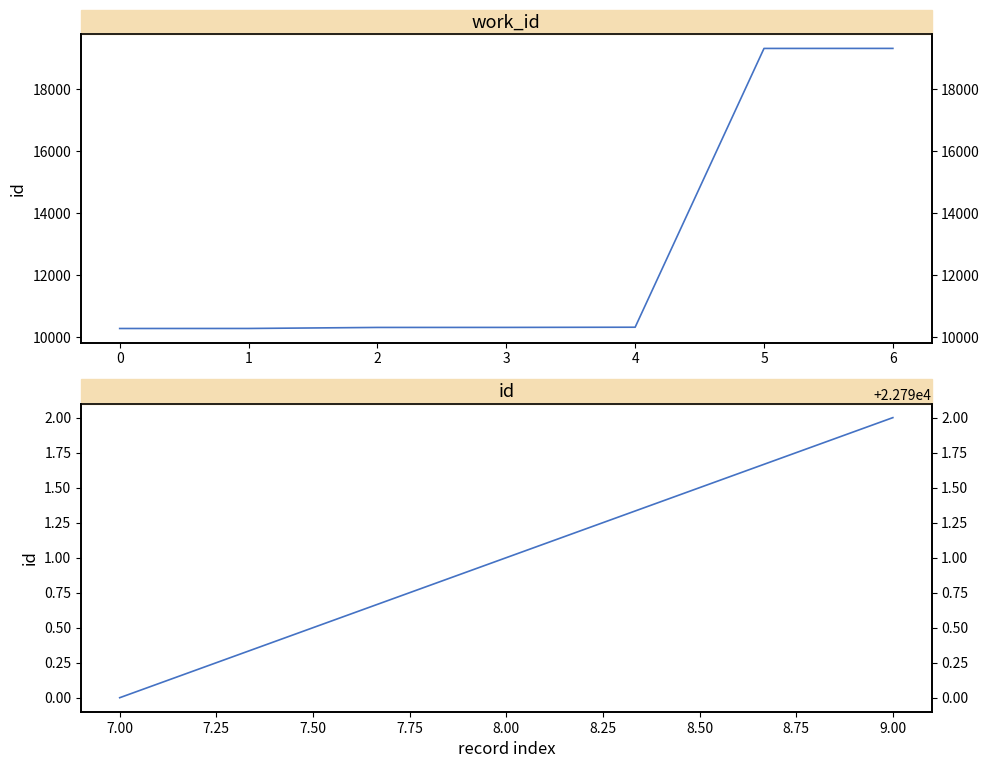

What is the change in value from −1 to 3?

+41